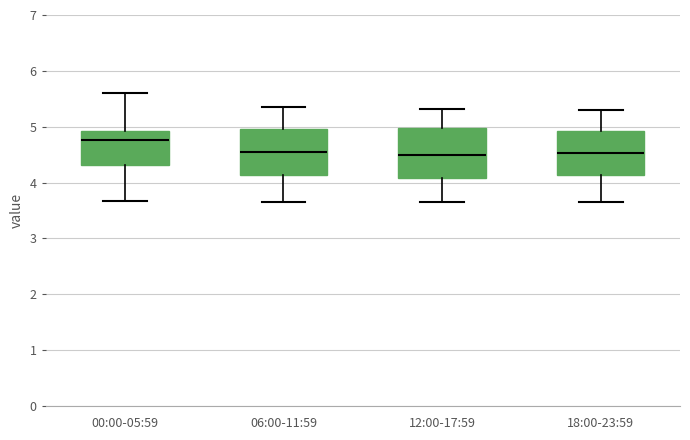

Reading left to right, read every box against the y-axis: the position of its median line, the range the box covers, and the ends of its whiskers. The values are not printed on the chart, so give them approximately, as read against the axis.

00:00-05:59: median 4.8, box 4.3 to 4.9, whiskers 3.7 to 5.6
06:00-11:59: median 4.6, box 4.1 to 5.0, whiskers 3.7 to 5.4
12:00-17:59: median 4.5, box 4.1 to 5.0, whiskers 3.7 to 5.3
18:00-23:59: median 4.5, box 4.1 to 4.9, whiskers 3.7 to 5.3